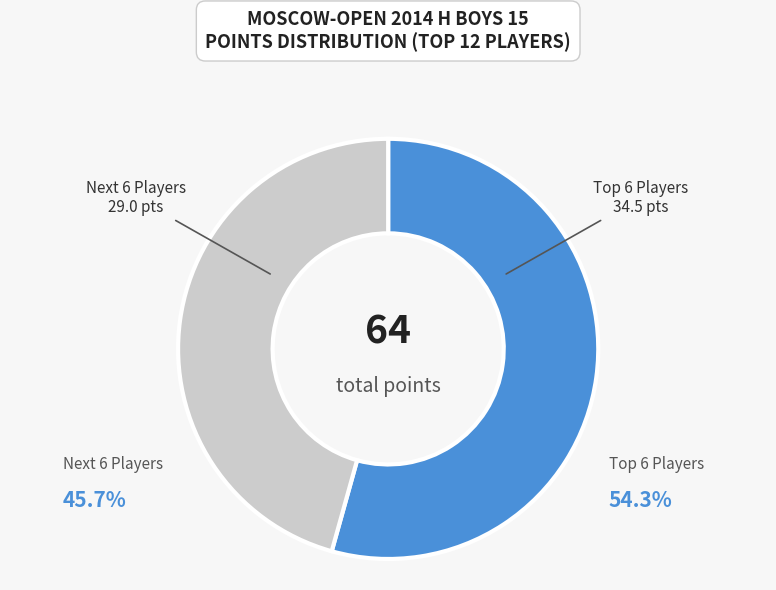

Rank the categories by value from highest to lowest.

Top 6 Players, Next 6 Players